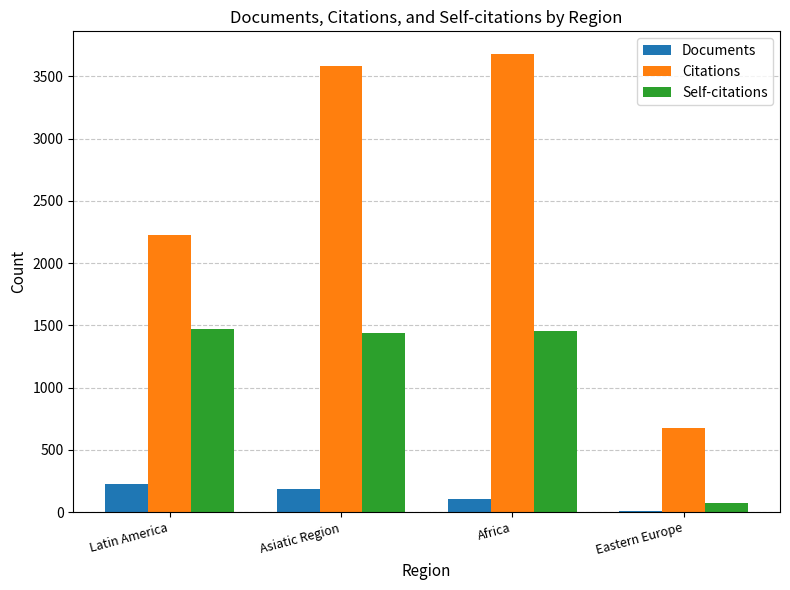

What is the difference between the highest and lowest values at Asiatic Region?

3397